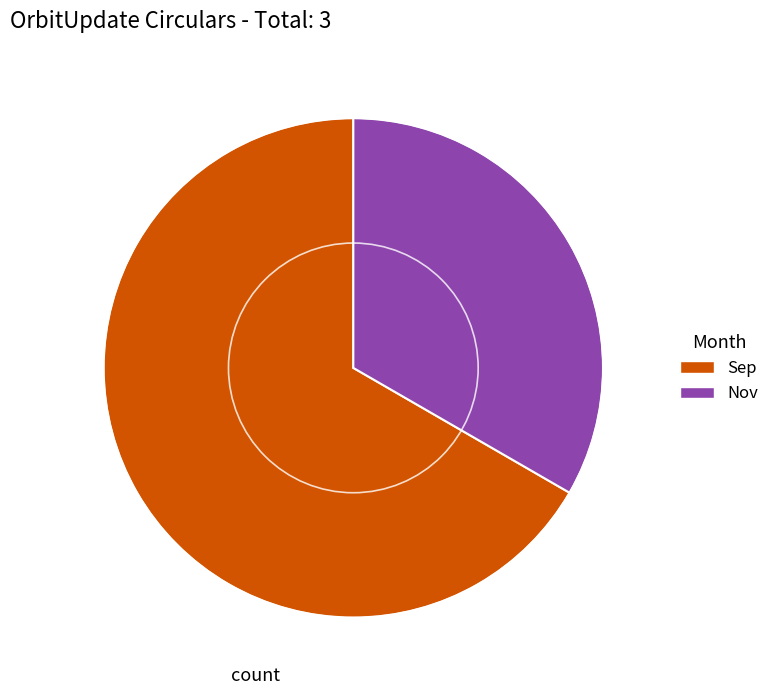

How many slices are in this pie chart?

2